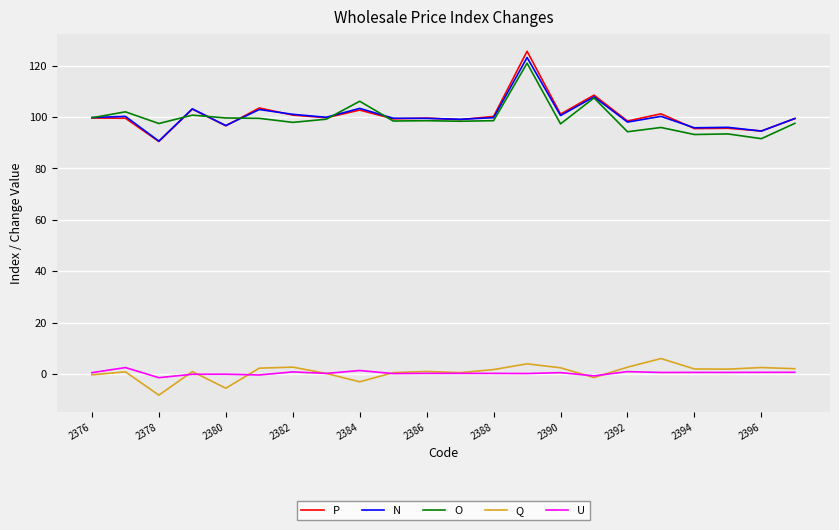

True or false: O and Q cross at least once.

False